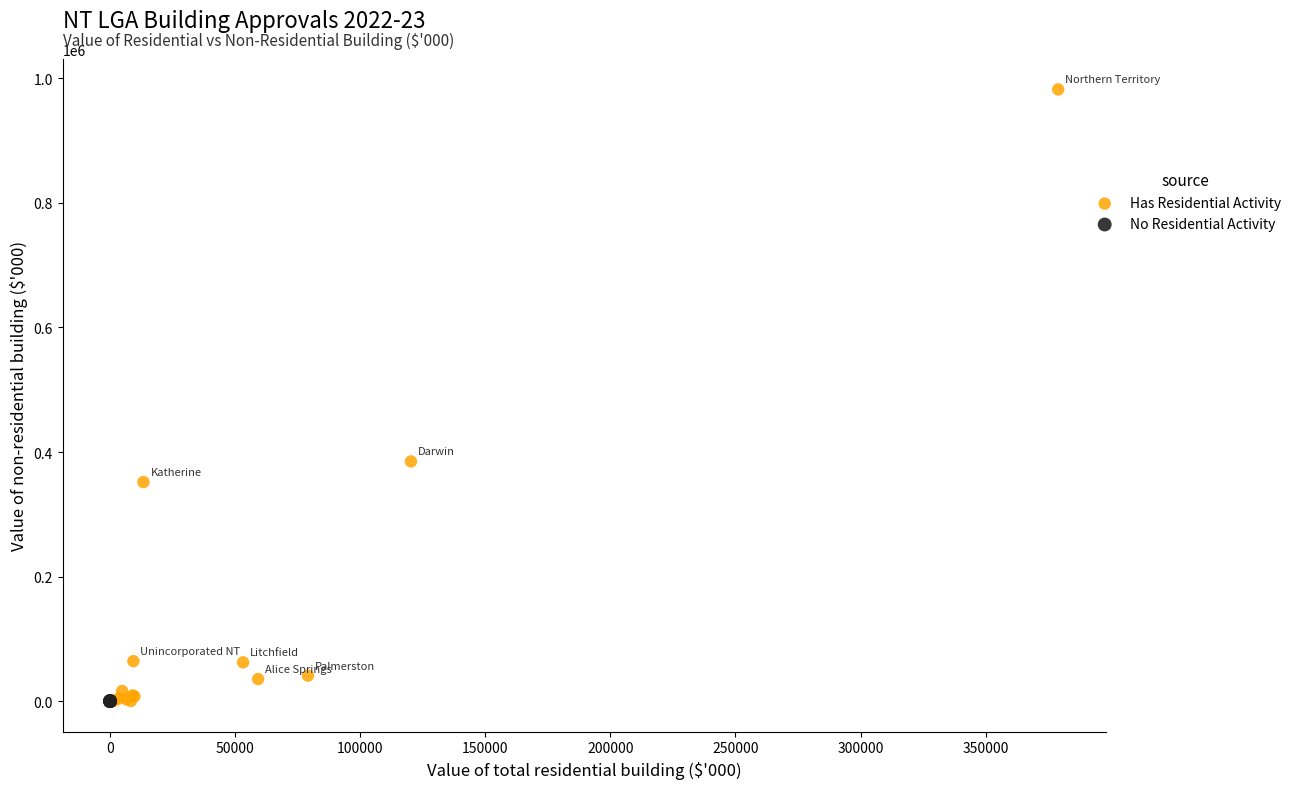

Which series has the largest Y range (max minus min)?

Has Residential Activity